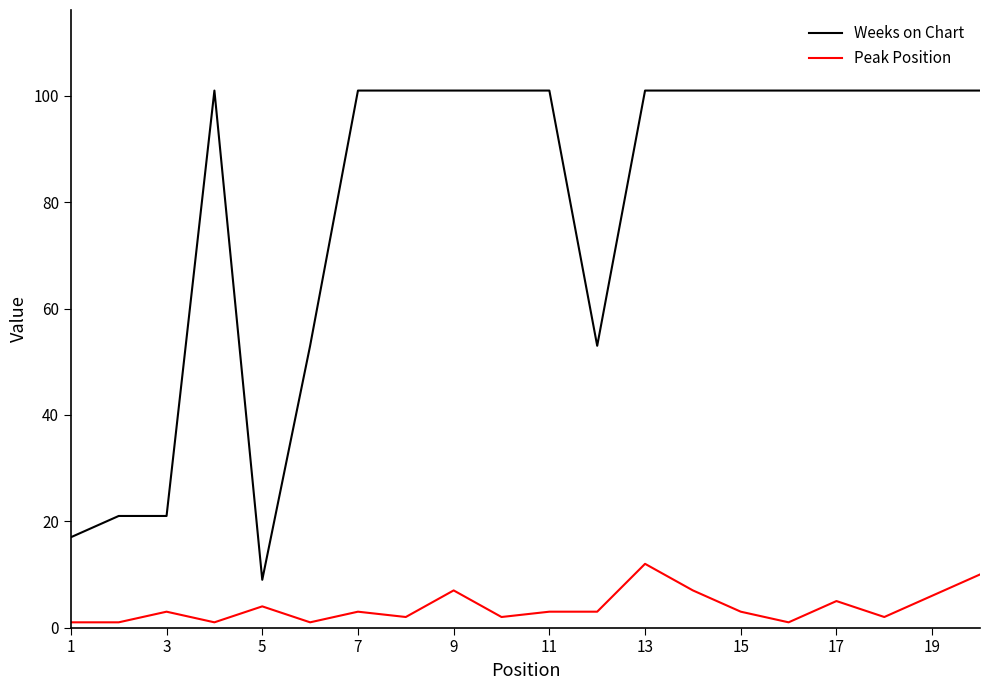

List the series in order of their peak value, lowest first.

Peak Position, Weeks on Chart